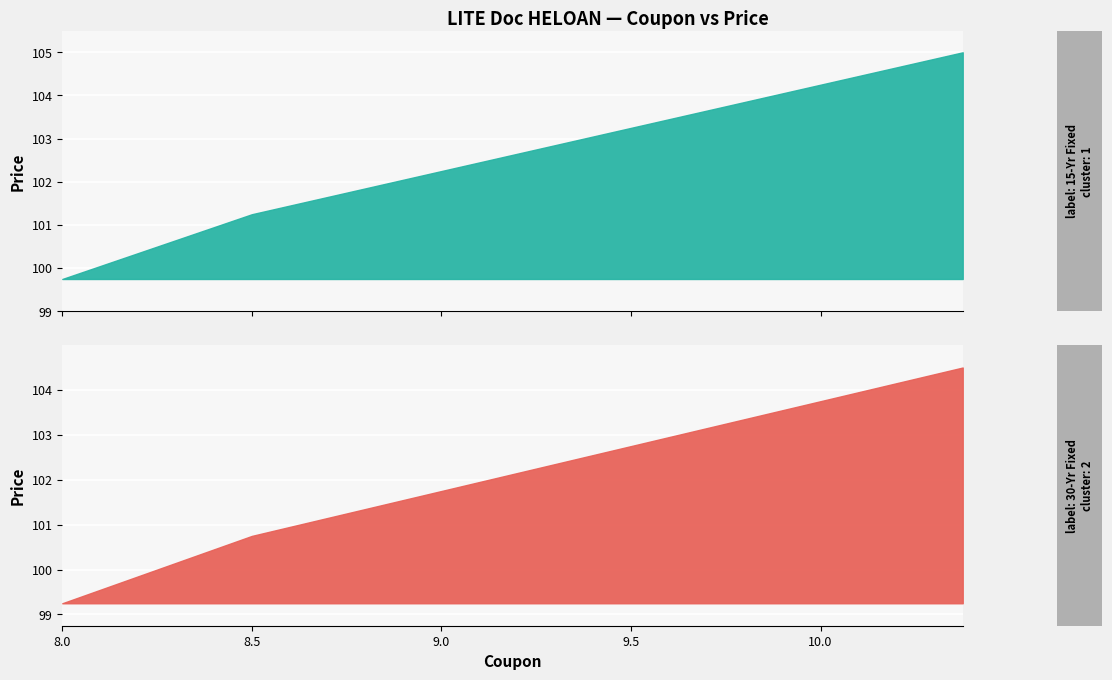

Which series has the largest range (max minus min)?

15-Yr Fixed